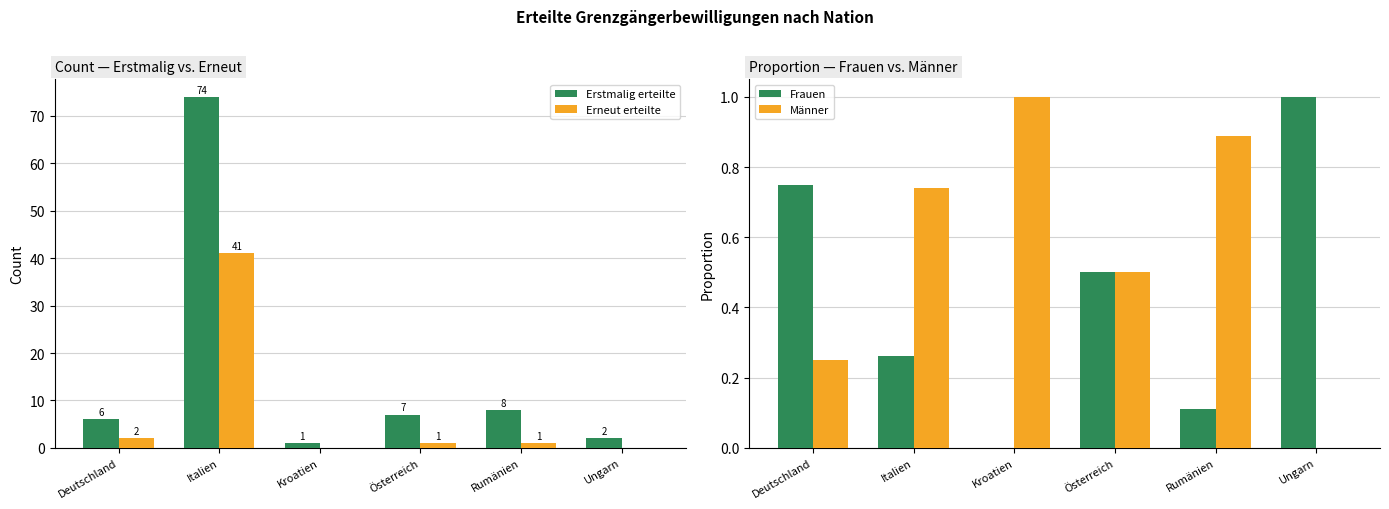

What is the highest value of the Männer series?

1.0